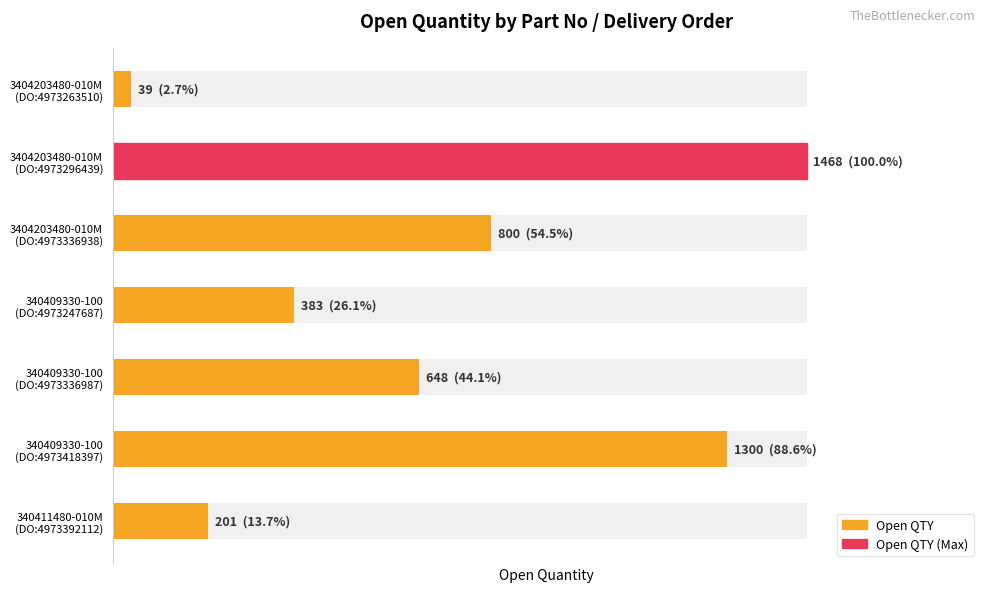

Where is the data nearest to the value 753?

3404203480-010M (DO:4973336938)